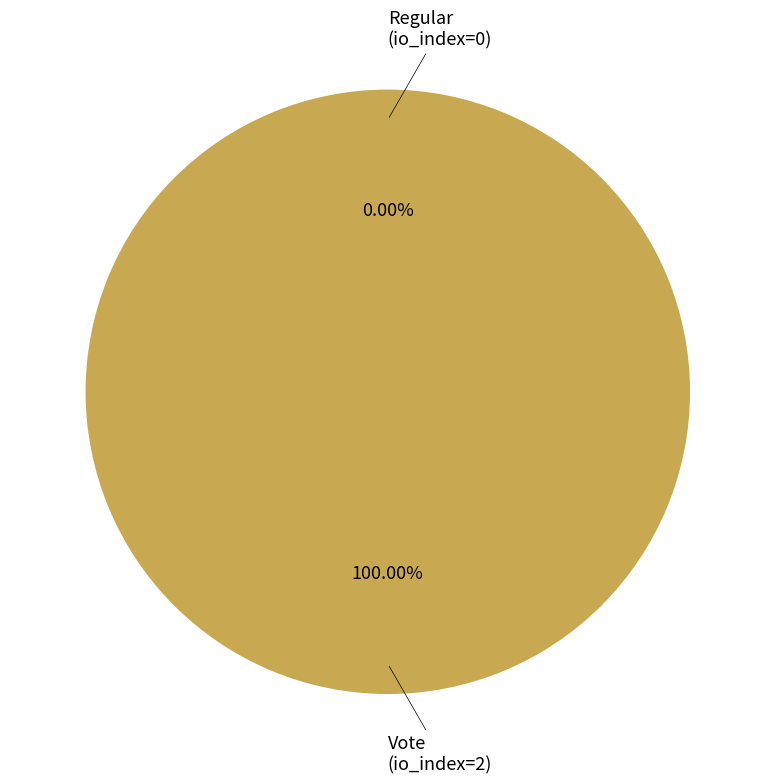

The Vote (io_index=2) slice represents 100% of the pie. True or false?

True